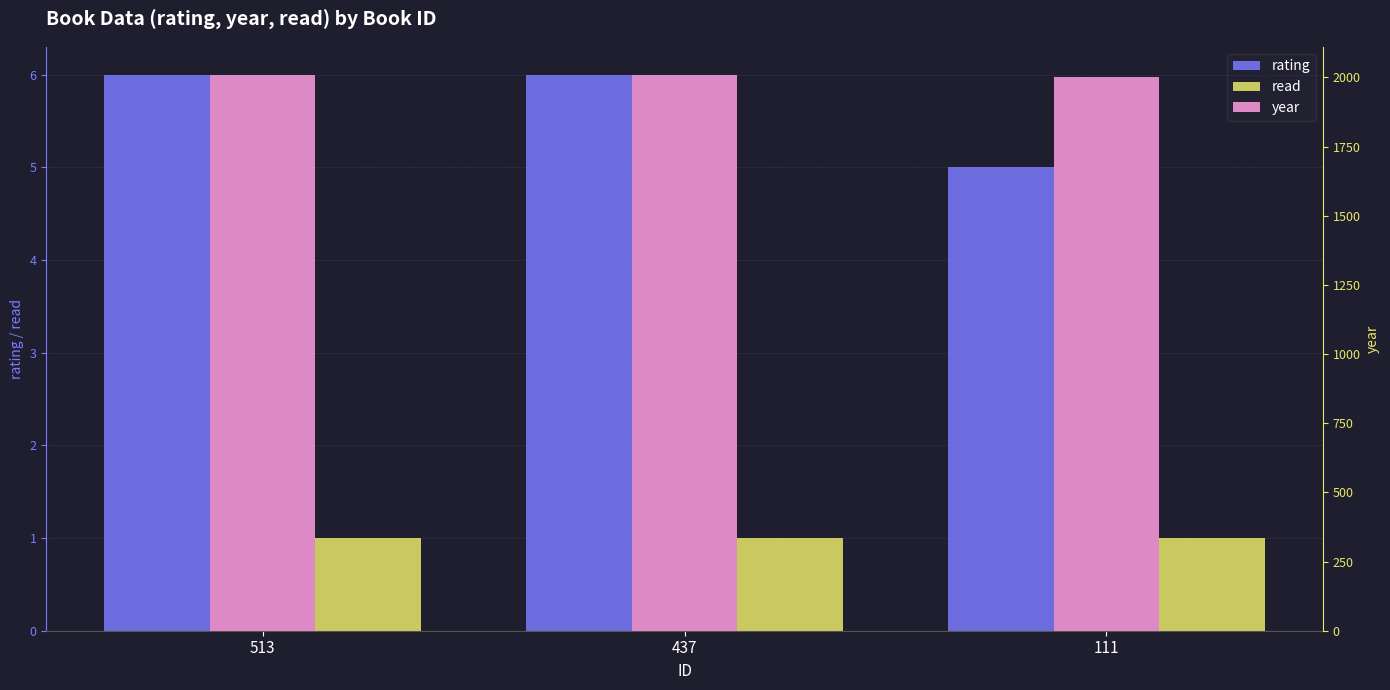

Reading left to right, extract all data points from this chart.

rating: 6	6	5
read: 1	1	1
year: 2010	2008	2002